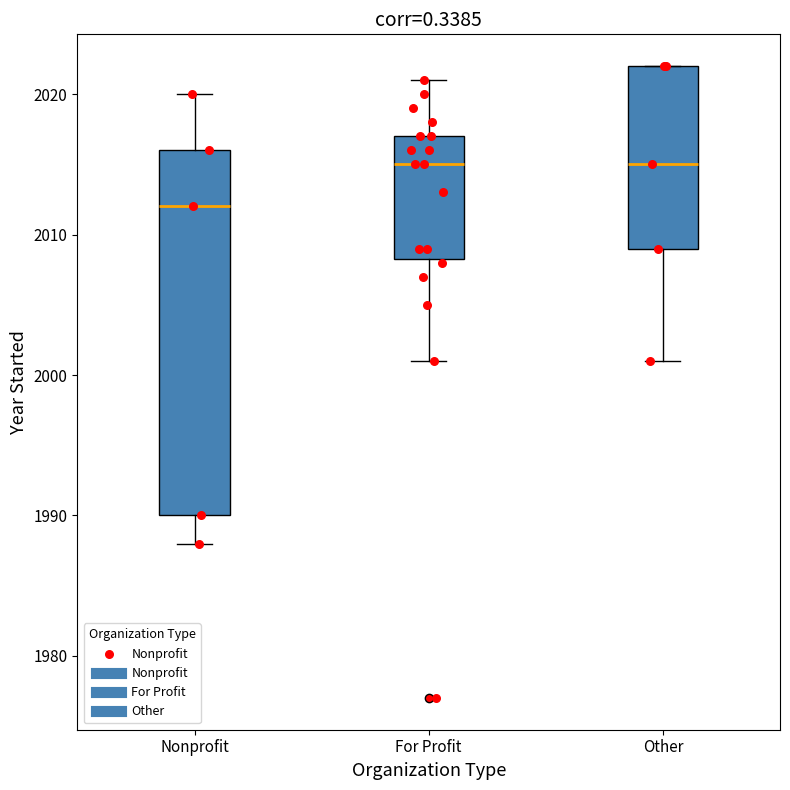

Reading left to right, read every box against the y-axis: the position of its median line, the range the box covers, and the ends of its whiskers. The values are not printed on the chart, so give them approximately, as read against the axis.

Nonprofit: median 2012, box 1990 to 2016, whiskers 1988 to 2020
For Profit: median 2015, box 2008 to 2017, whiskers 2001 to 2021
Other: median 2015, box 2009 to 2022, whiskers 2001 to 2022